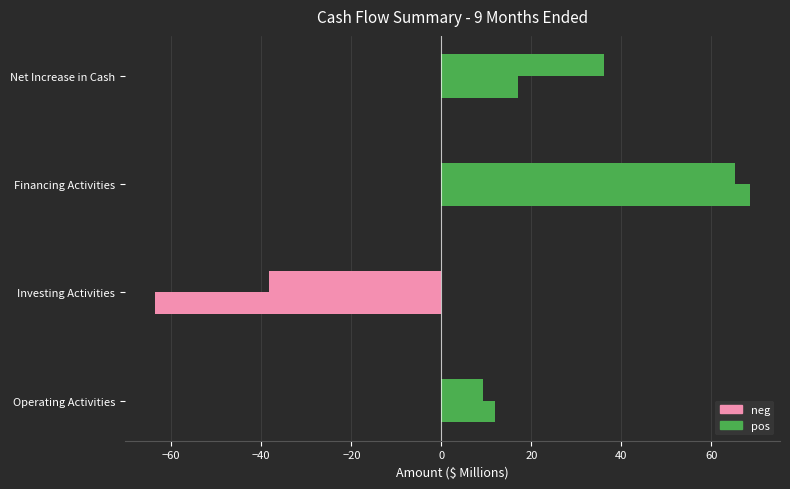

How many data points does each series have?

4